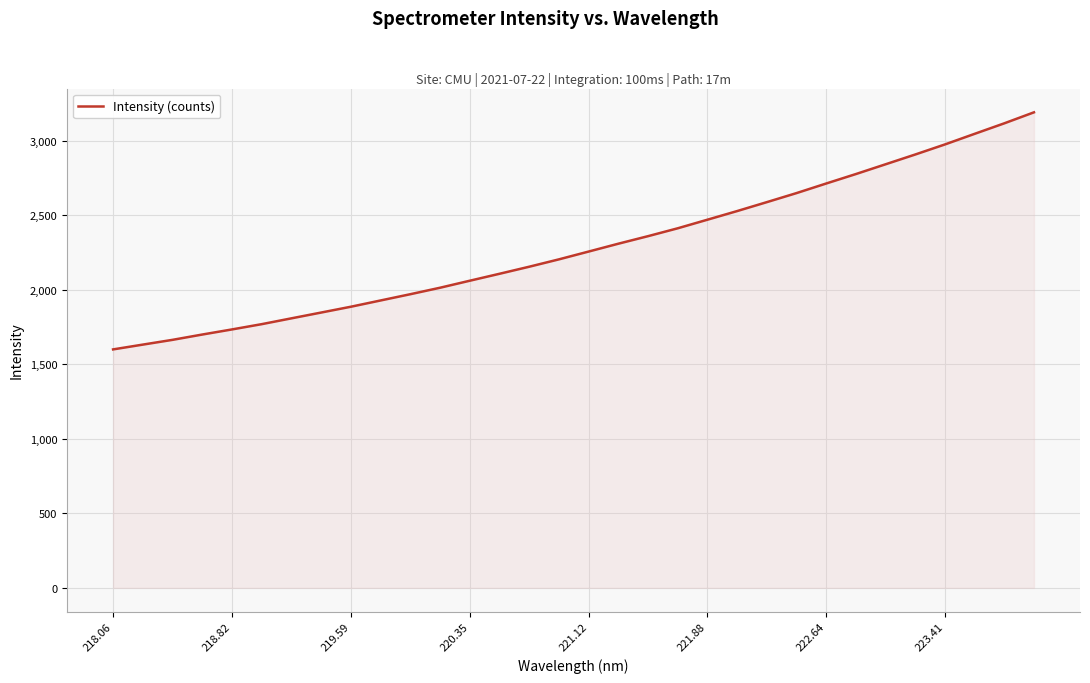

What is the maximum value shown in the chart?

3190.5